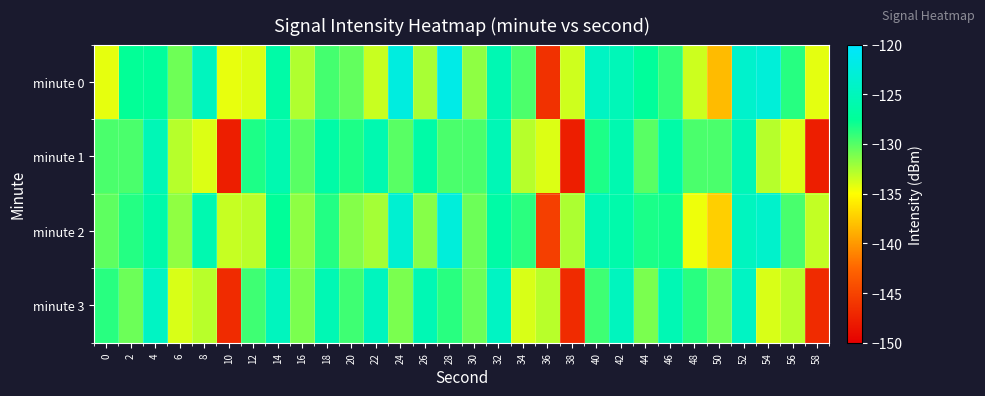

Reading left to right, list all the values displayed in this chart.

minute 0: 0=-134.3	2=-127.6	4=-127.2	6=-130.7	8=-124.8	10=-134.3	12=-134.0	14=-126.4	16=-132.7	18=-129.5	20=-130.4	22=-133.4	24=-122.4	26=-132.5	28=-121.7	30=-131.7	32=-125.5	34=-129.8	36=-146.4	38=-133.6	40=-124.4	42=-125.2	44=-127.3	46=-129.1	48=-133.5	50=-138.3	52=-123.7	54=-122.8	56=-128.7	58=-134.2
minute 1: 0=-129.7	2=-129.7	4=-125.4	6=-132.9	8=-133.9	10=-147.7	12=-128.4	14=-125.8	16=-130.1	18=-126.4	20=-128.4	22=-125.8	24=-130.1	26=-126.4	28=-129.7	30=-129.7	32=-125.4	34=-132.9	36=-133.9	38=-147.7	40=-128.4	42=-125.8	44=-130.1	46=-126.4	48=-129.7	50=-129.7	52=-125.4	54=-132.9	56=-133.9	58=-147.7
minute 2: 0=-130.3	2=-128.6	4=-126.2	6=-131.7	8=-125.8	10=-133.3	12=-133.0	14=-127.4	16=-131.7	18=-128.5	20=-131.4	22=-132.4	24=-123.4	26=-131.5	28=-122.7	30=-130.7	32=-126.5	34=-128.8	36=-145.4	38=-132.6	40=-125.4	42=-126.2	44=-128.3	46=-128.1	48=-134.5	50=-137.3	52=-124.7	54=-123.8	56=-129.7	58=-133.2
minute 3: 0=-128.7	2=-130.7	4=-124.4	6=-133.9	8=-132.9	10=-146.7	12=-129.4	14=-124.8	16=-131.1	18=-125.4	20=-129.4	22=-124.8	24=-131.1	26=-125.4	28=-128.7	30=-130.7	32=-124.4	34=-133.9	36=-132.9	38=-146.7	40=-129.4	42=-124.8	44=-131.1	46=-125.4	48=-128.7	50=-130.7	52=-124.4	54=-133.9	56=-132.9	58=-146.7